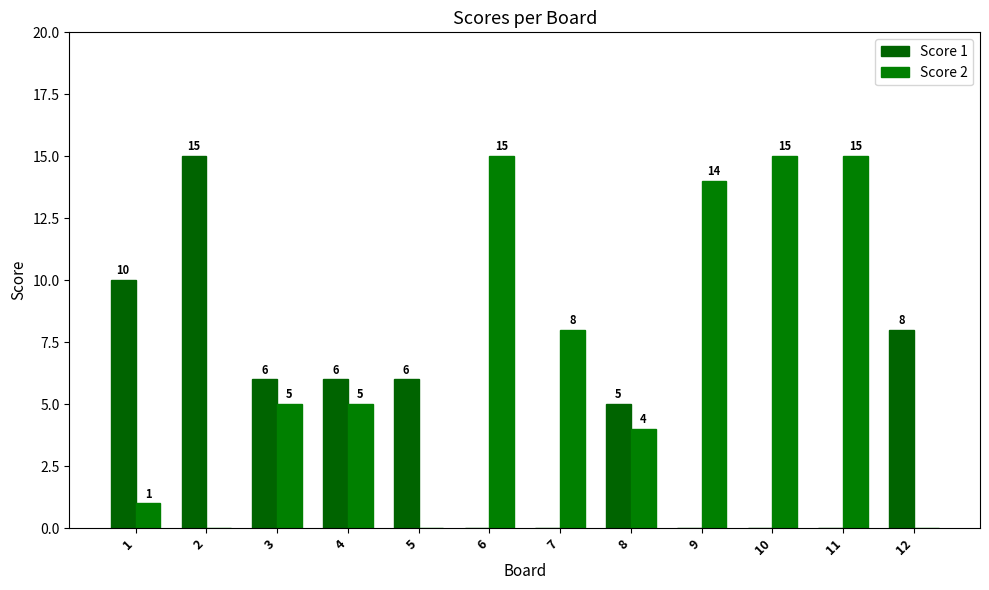

Rank the series by their average value, from lowest to highest.

Score 1, Score 2